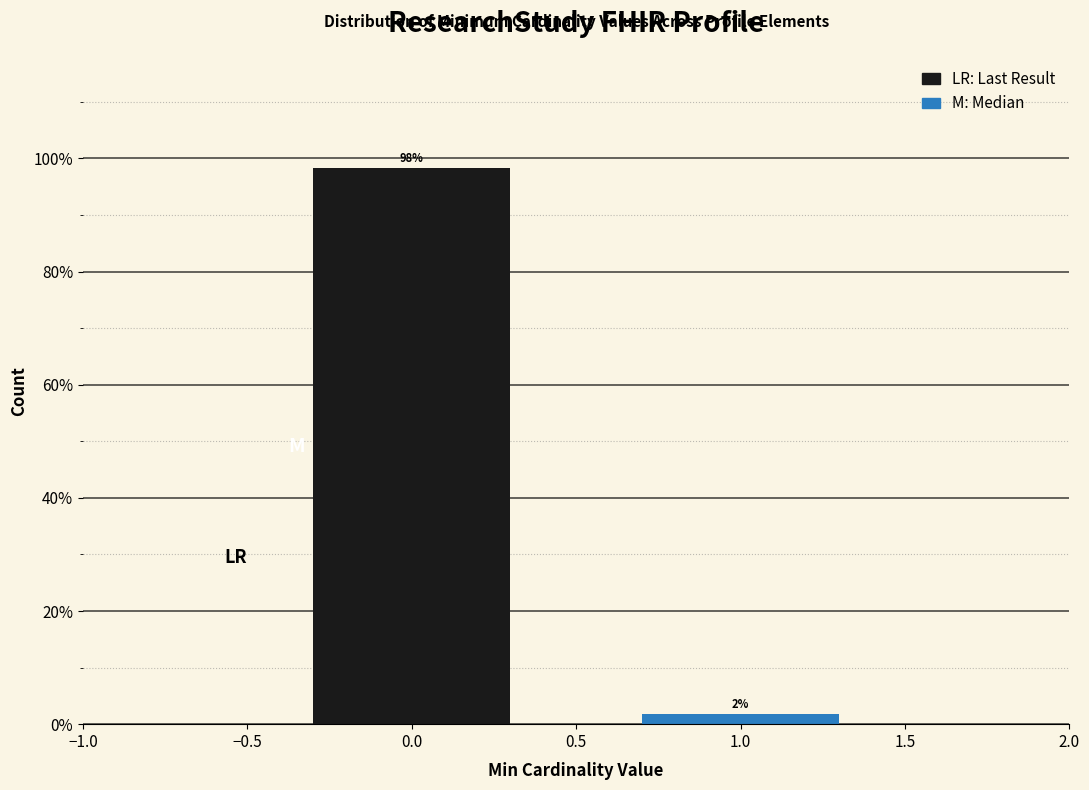

Is it true that the value at 0.0 is 134.0?

False